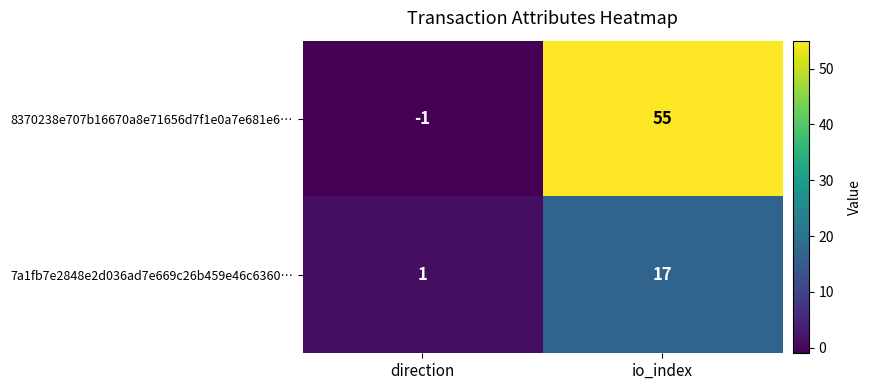

Reading left to right, list all the values displayed in this chart.

8370238e707b16670a8e71656d7f1e0a7e681e6…: direction=-1	io_index=55
7a1fb7e2848e2d036ad7e669c26b459e46c6360…: direction=1	io_index=17